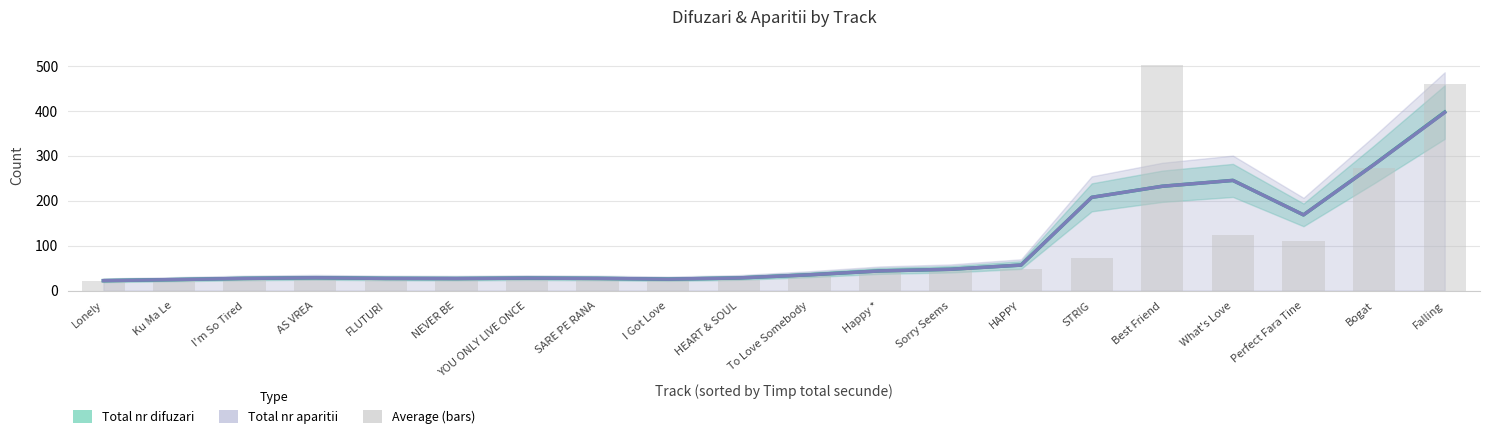

What position from the left is What's Love?

17